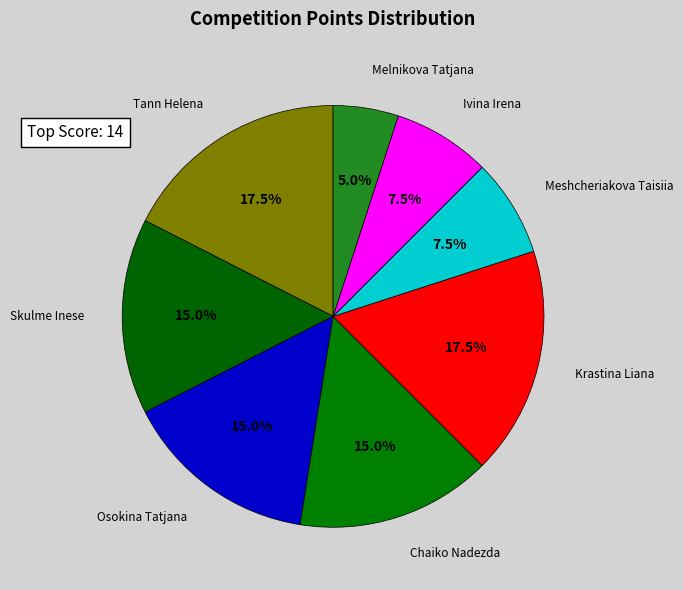

Rank the categories by value from highest to lowest.

Tann Helena, Krastina Liana, Skulme Inese, Osokina Tatjana, Chaiko Nadezda, Meshcheriakova Taisiia, Ivina Irena, Melnikova Tatjana